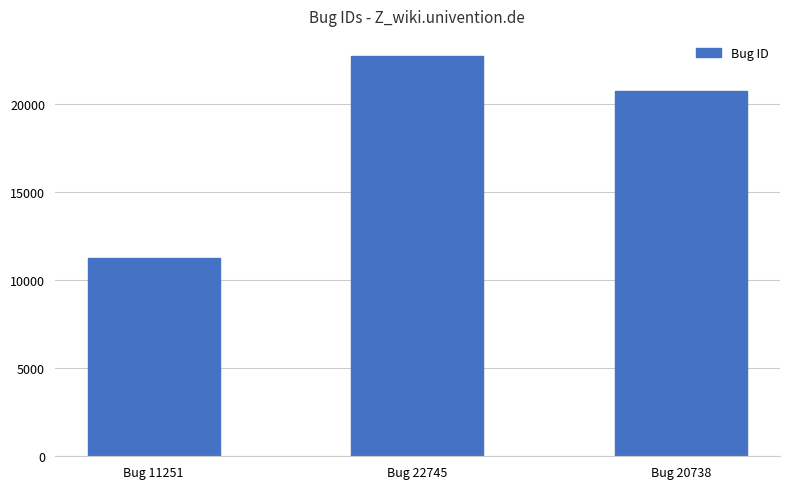

How many distinct data groups are displayed?

1